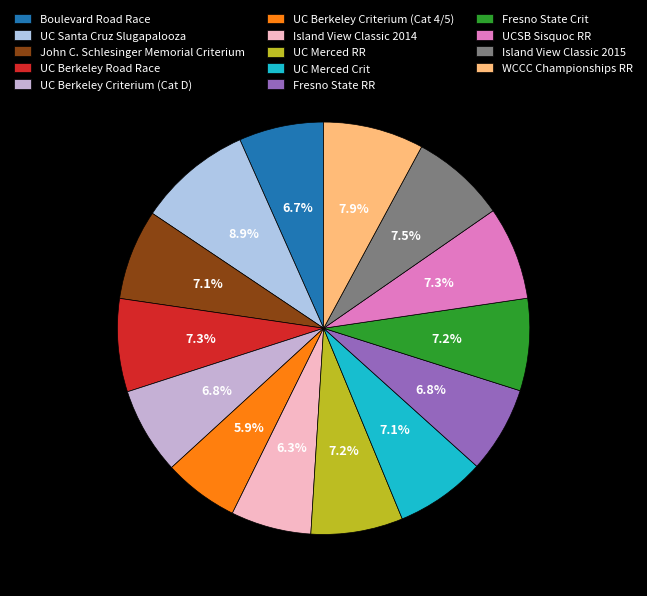

Rank the categories by value from highest to lowest.

UC Santa Cruz Slugapalooza, WCCC Championships RR, Island View Classic 2015, UCSB Sisquoc RR, UC Berkeley Road Race, Fresno State Crit, UC Merced RR, UC Merced Crit, John C. Schlesinger Memorial Criterium, UC Berkeley Criterium (Cat D), Fresno State RR, Boulevard Road Race, Island View Classic 2014, UC Berkeley Criterium (Cat 4/5)